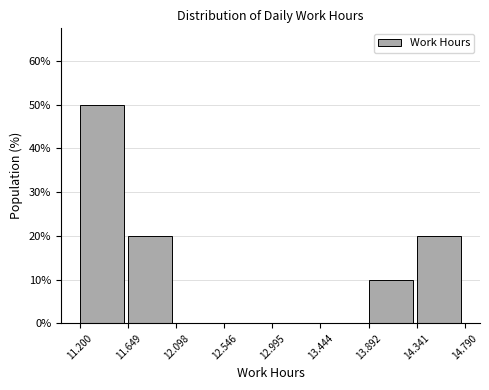

Reading left to right, transcribe this chart: for each bar, give the range it covers on the x-axis and its height. The values are not printed on the chart, so give them approximately, as read against the axis.

11.200 to 11.649: 50
11.649 to 12.098: 20
12.098 to 12.546: 0
12.546 to 12.995: 0
12.995 to 13.444: 0
13.444 to 13.892: 0
13.892 to 14.341: 10
14.341 to 14.790: 20